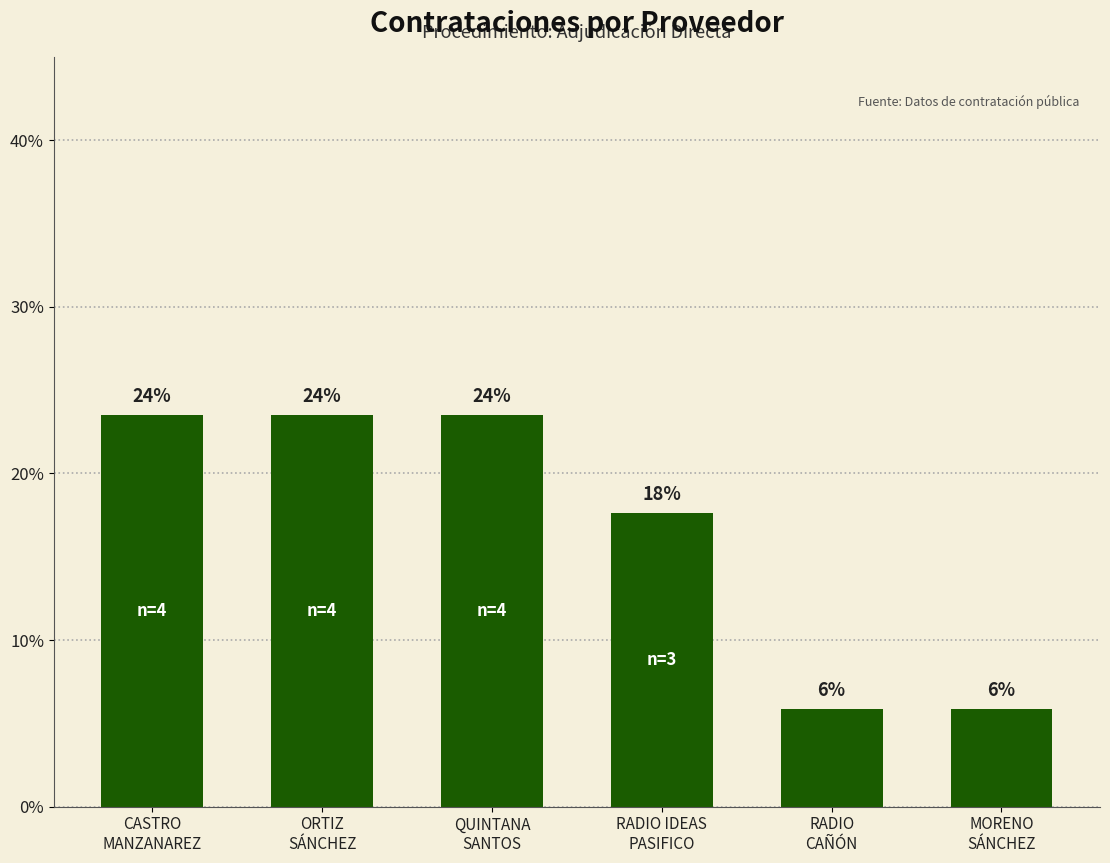

What is the label of the 1st bar from the left?

CASTRO
MANZANAREZ